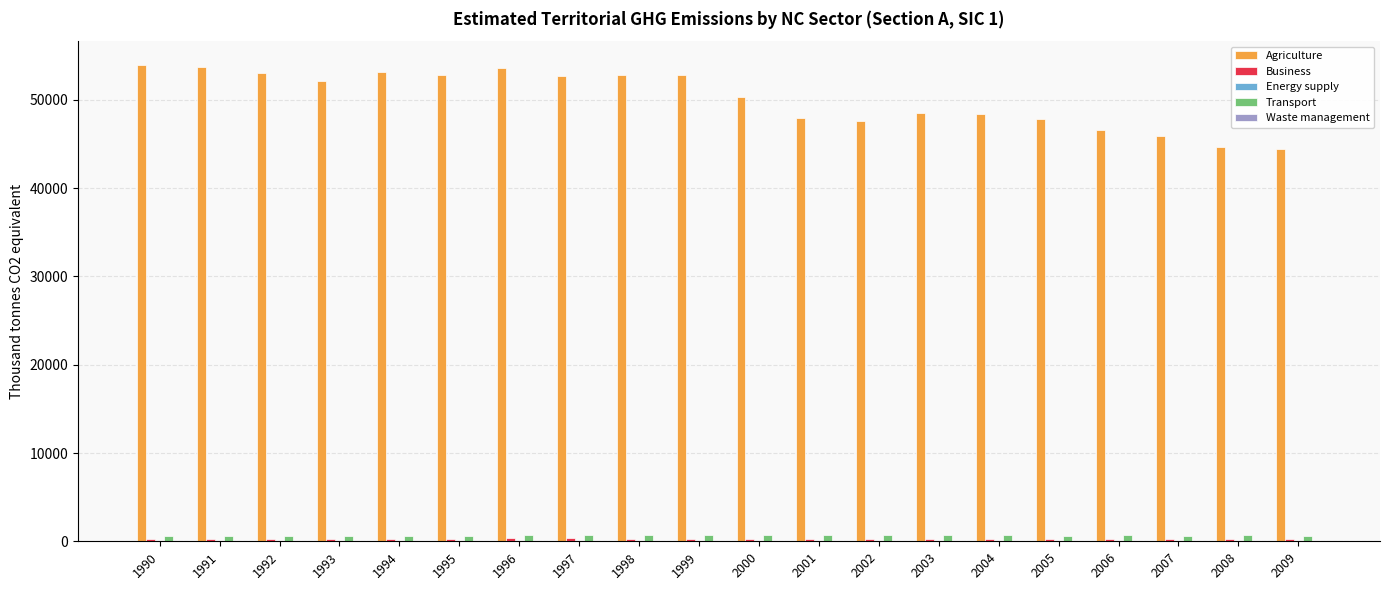

What is the greatest value displayed?

53953.5